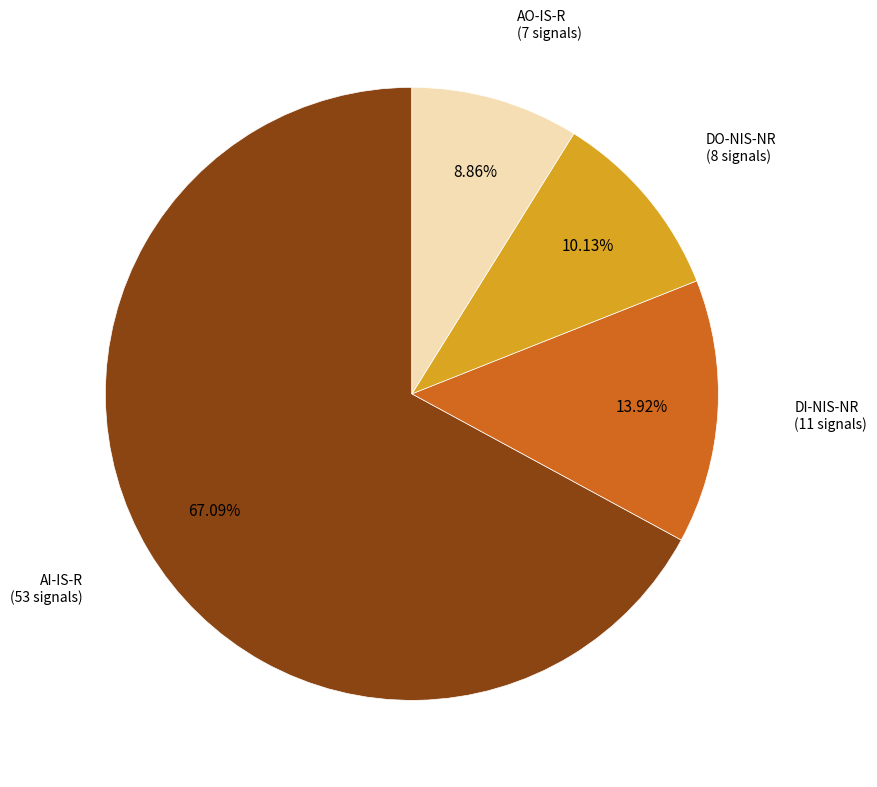

To the nearest percent, what is the difference between the DO-NIS-NR and AO-IS-R slice percentages?

1%